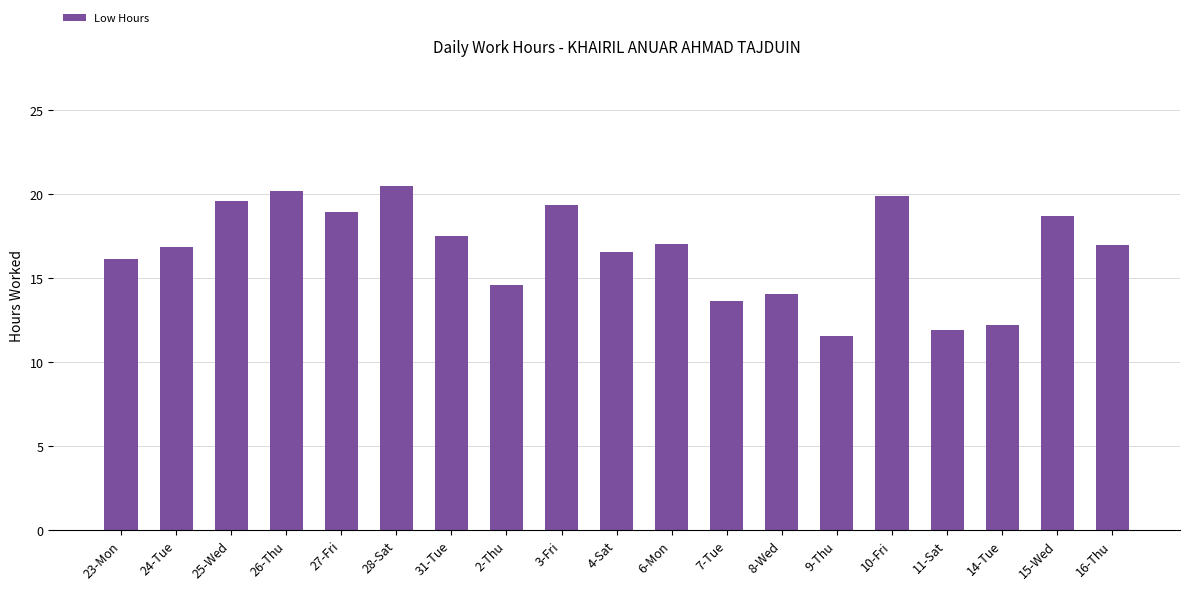

Between 15-Wed and 7-Tue, which is larger?

15-Wed